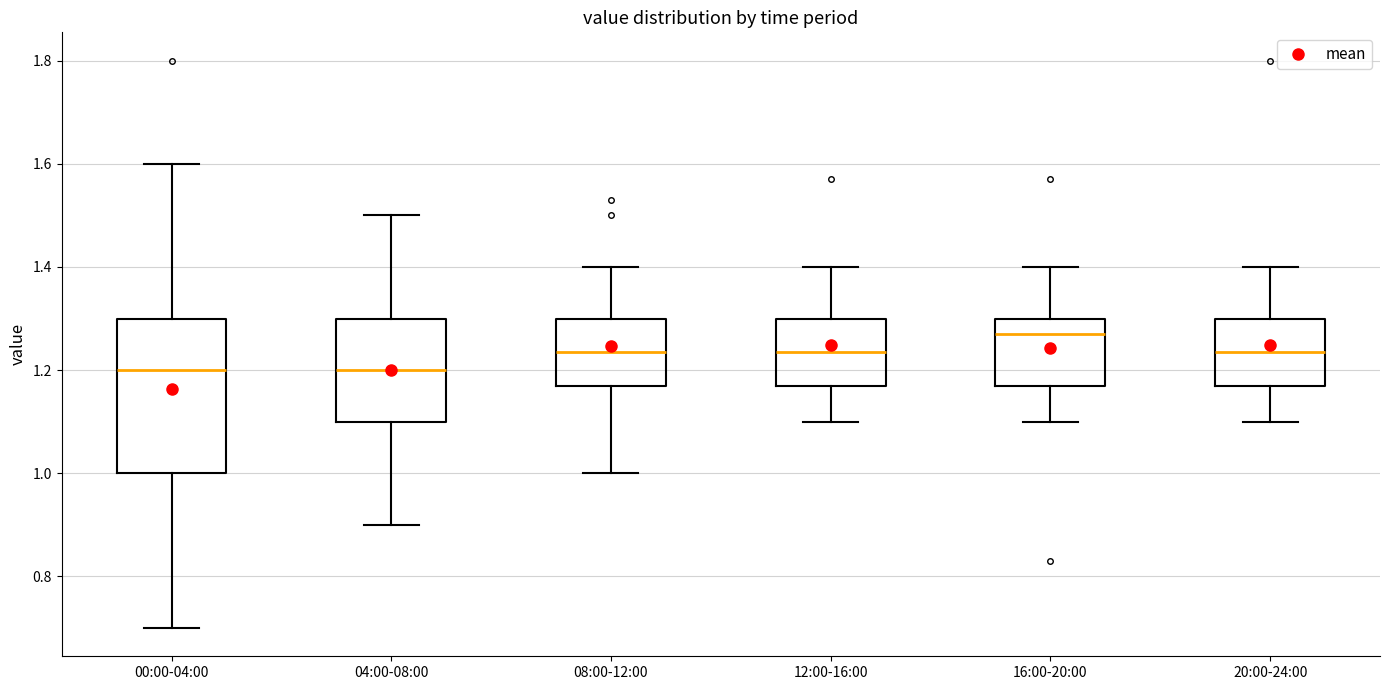

Reading left to right, read every box against the y-axis: the position of its median line, the range the box covers, and the ends of its whiskers. The values are not printed on the chart, so give them approximately, as read against the axis.

00:00-04:00: median 1.20, box 1.00 to 1.30, whiskers 0.70 to 1.60
04:00-08:00: median 1.20, box 1.10 to 1.30, whiskers 0.90 to 1.50
08:00-12:00: median 1.24, box 1.18 to 1.30, whiskers 1.00 to 1.40
12:00-16:00: median 1.24, box 1.18 to 1.30, whiskers 1.10 to 1.40
16:00-20:00: median 1.28, box 1.18 to 1.30, whiskers 1.10 to 1.40
20:00-24:00: median 1.24, box 1.18 to 1.30, whiskers 1.10 to 1.40